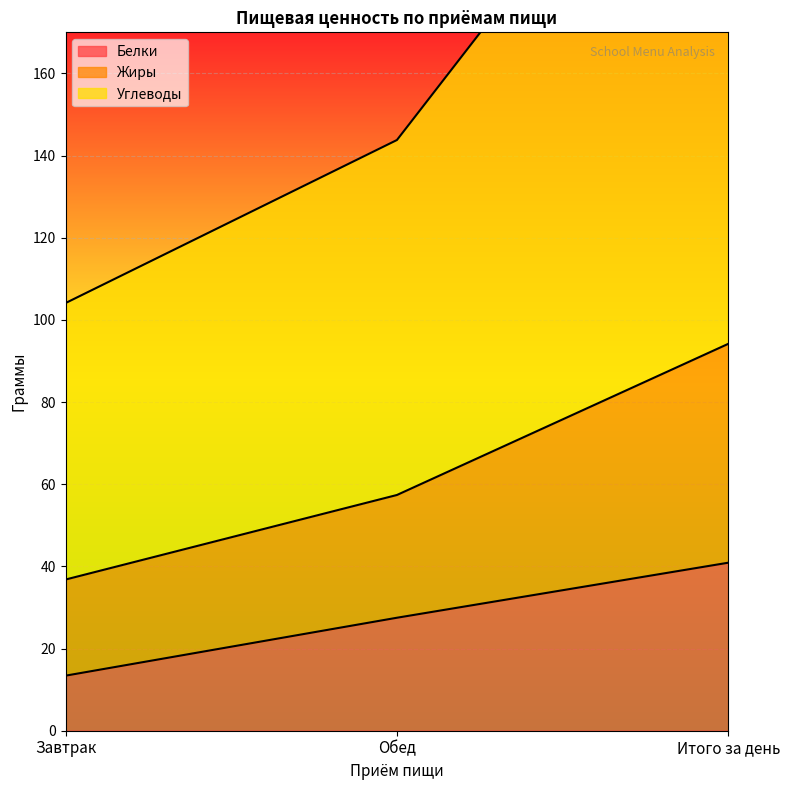

What are all the series names shown in the legend?

Белки, Жиры, Углеводы